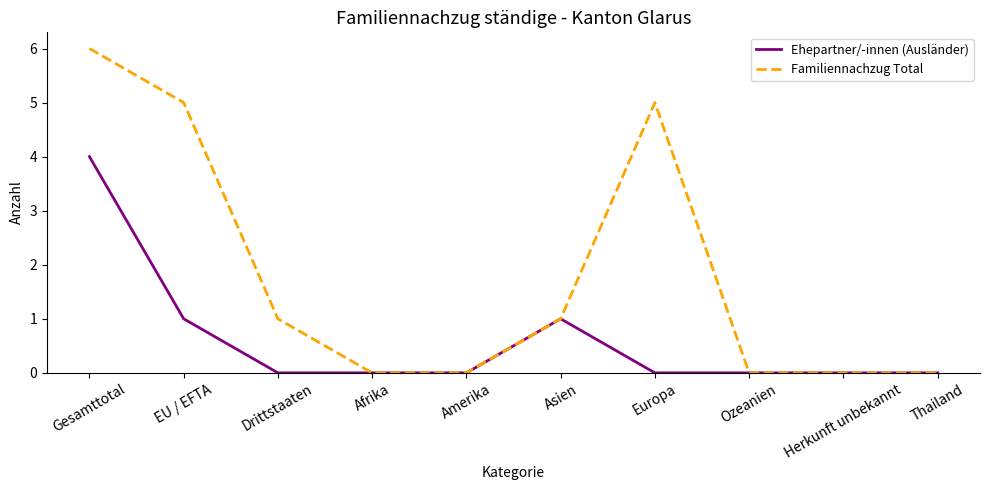

At which label does Ehepartner/-innen (Ausländer) reach its peak?

Gesamttotal